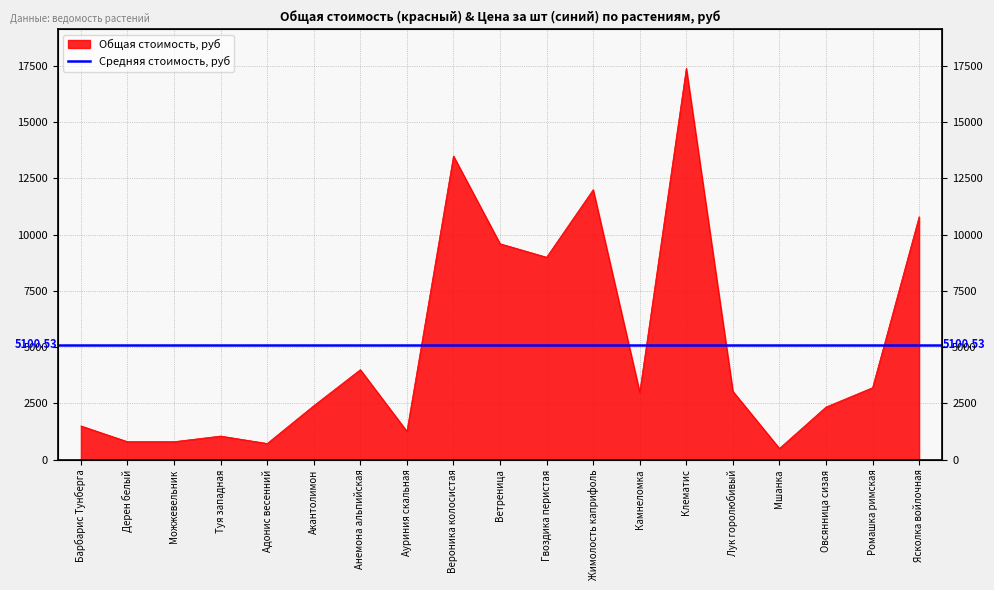

What is the difference between the maximum and second lowest values?

16680